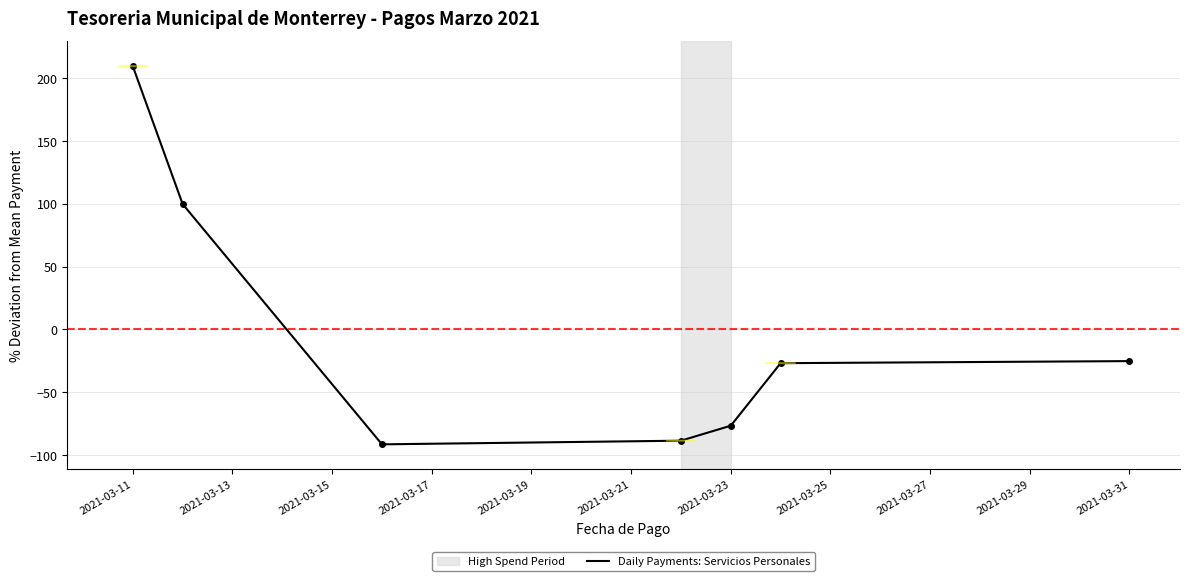

How many values exceed -26?

3